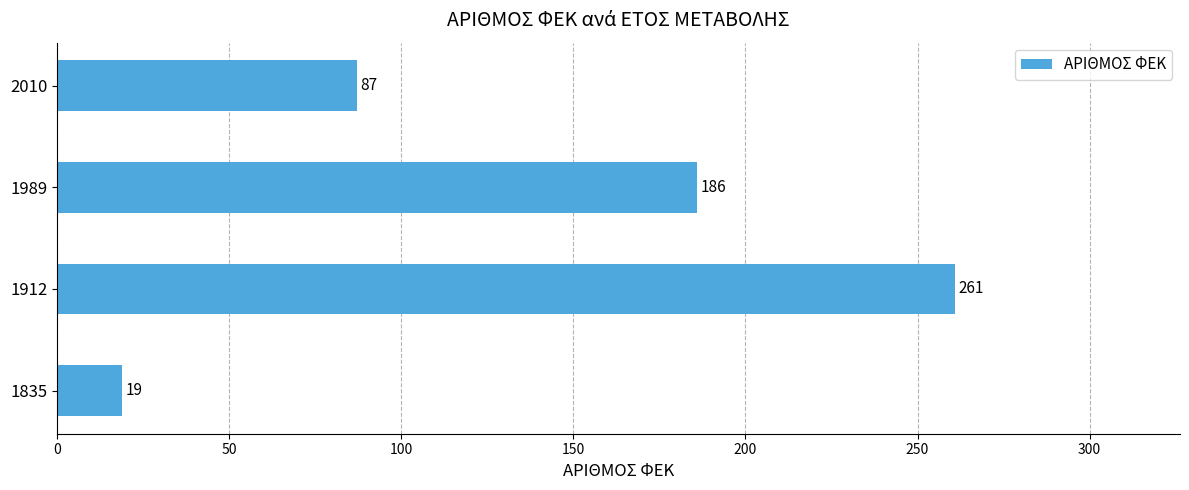

Rank the categories by value from lowest to highest.

1835, 2010, 1989, 1912